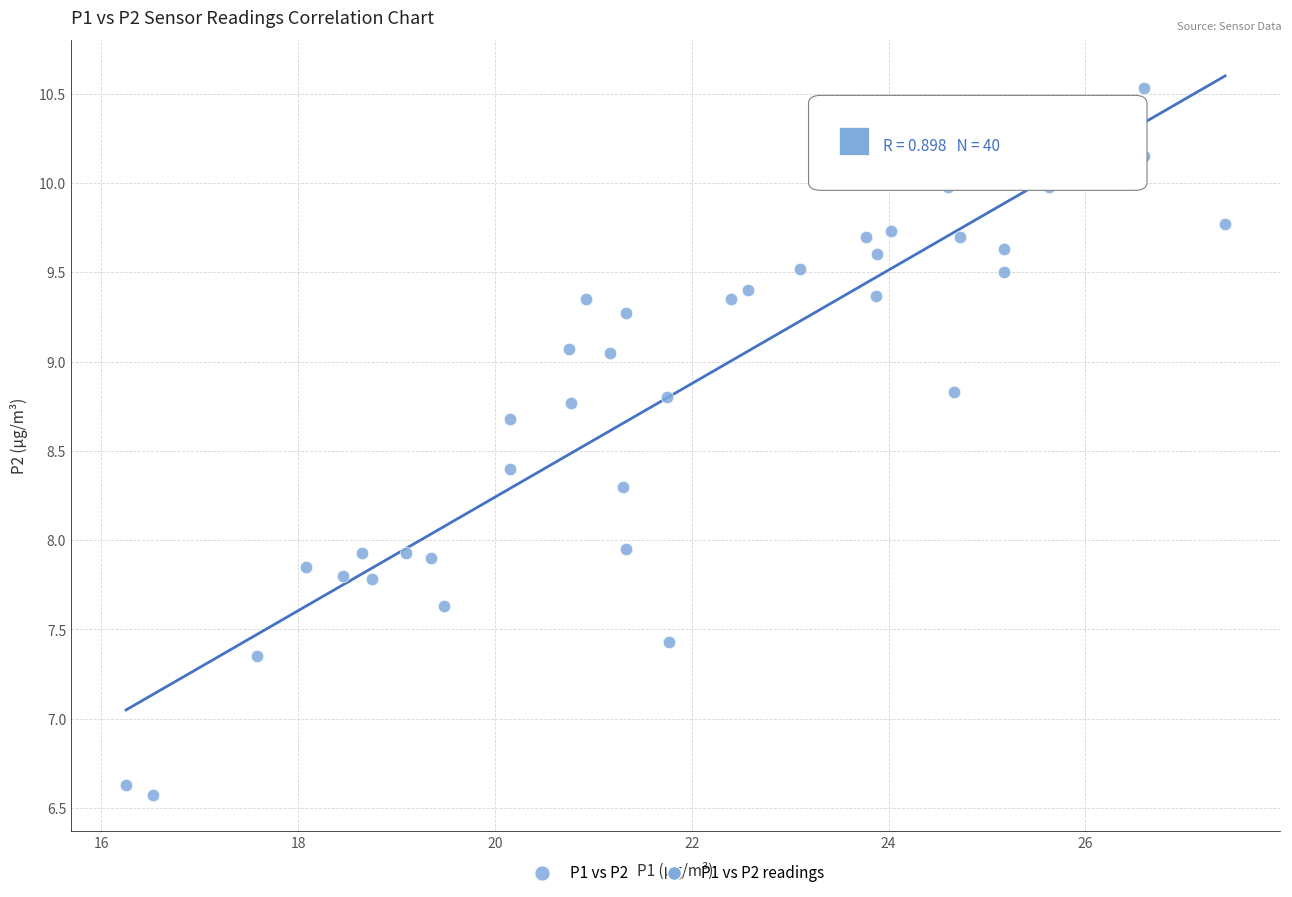

What is the range of Y values (max minus min)?

4.0